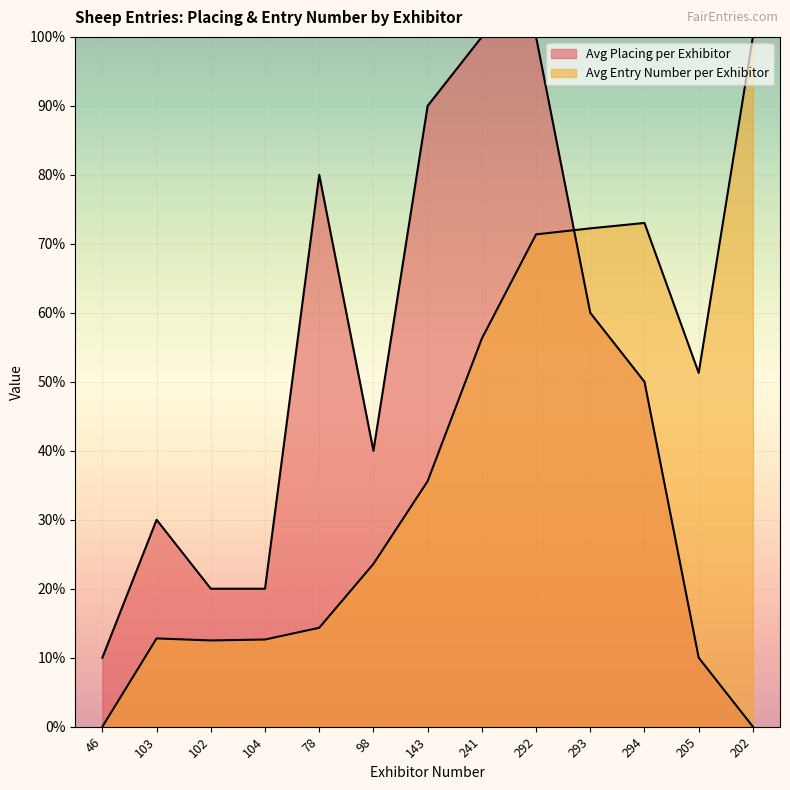

How many lines are shown in the chart?

2